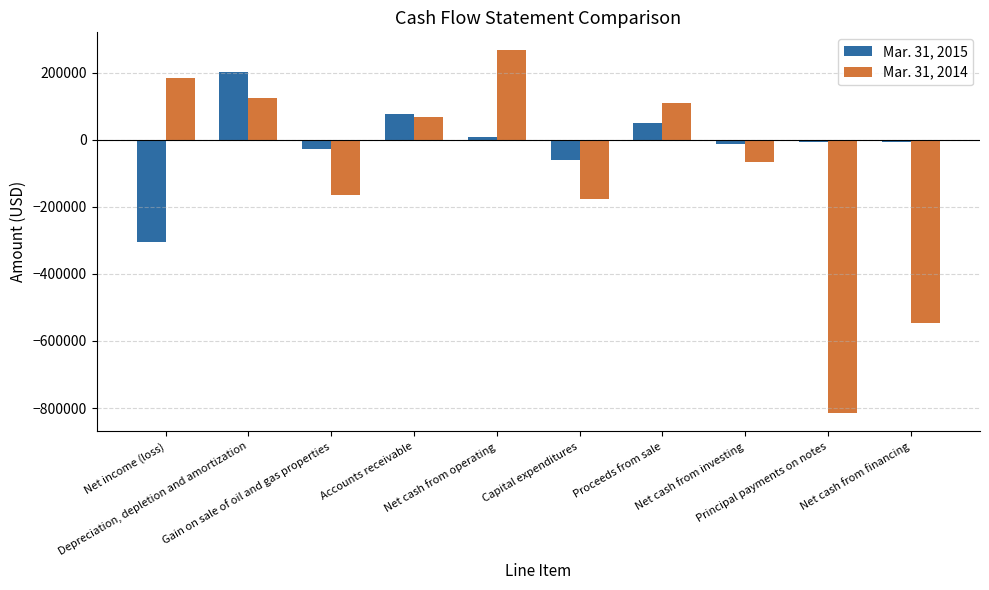

How many groups of bars are there?

10